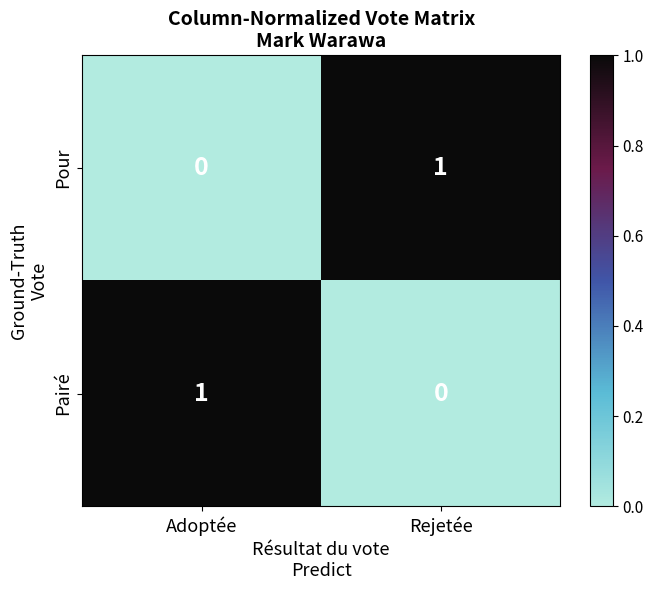

Is the value of Pairé at Adoptée greater than the value of Pour at Adoptée?

Yes